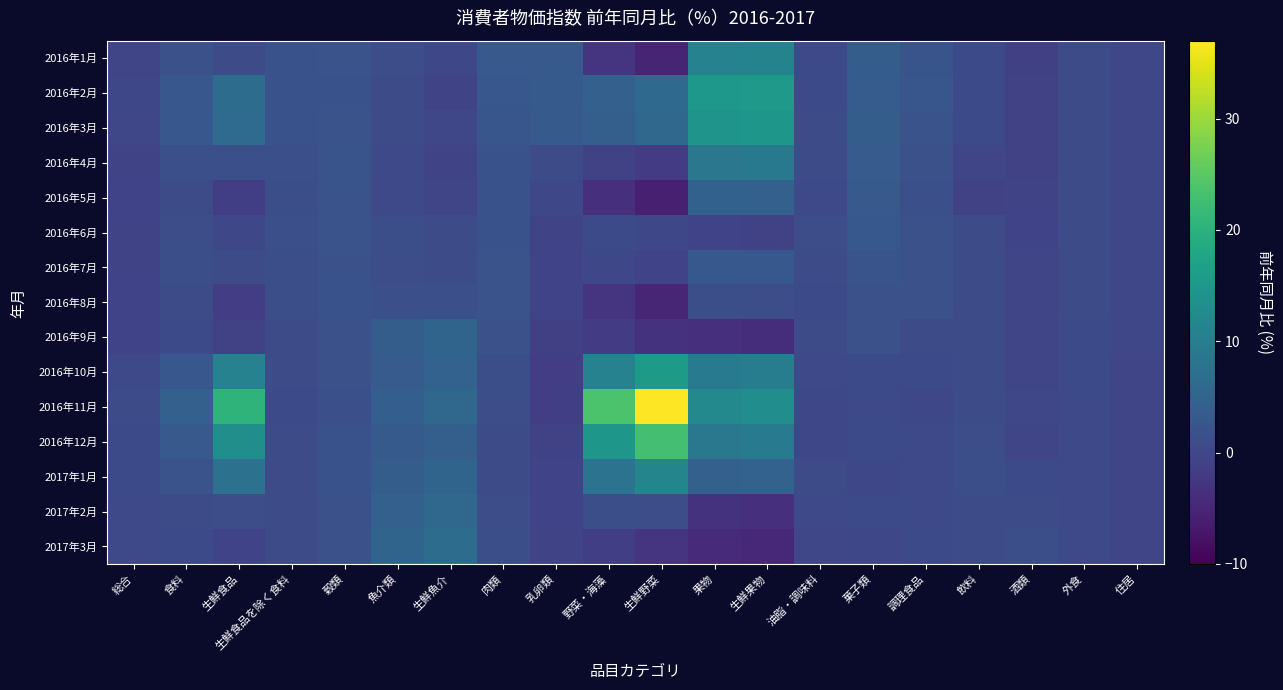

What is the greatest value displayed?

36.9